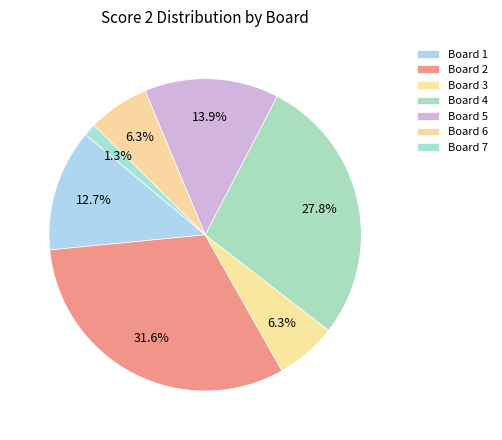

Count the number of slices in the pie.

7